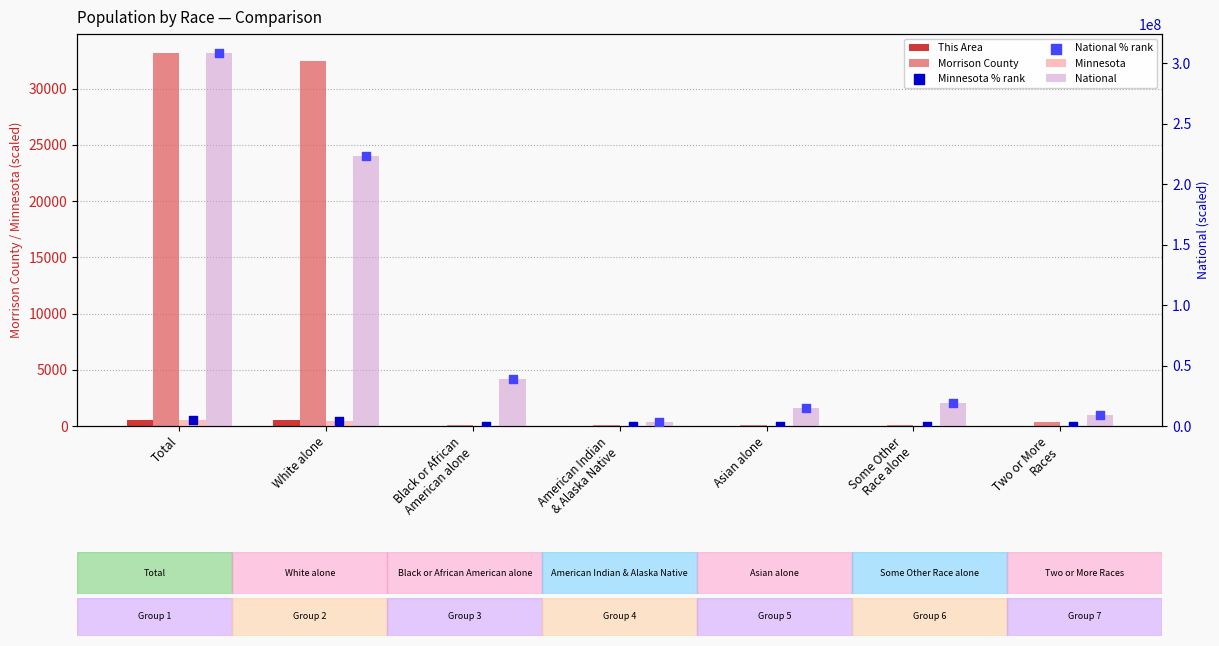

Which series has the largest total across all categories?

National